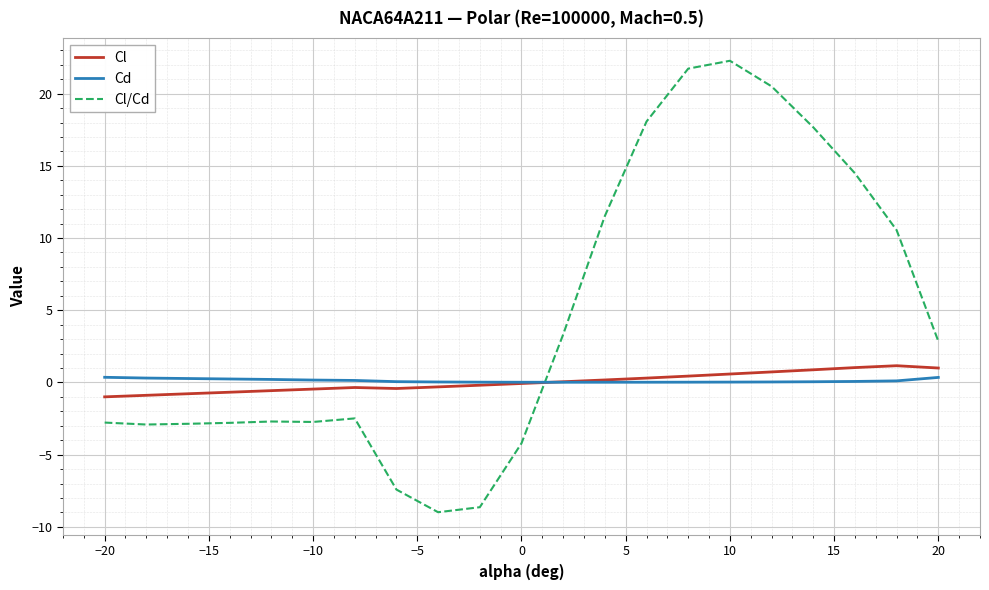

What is the minimum value shown in the chart?

-9.0